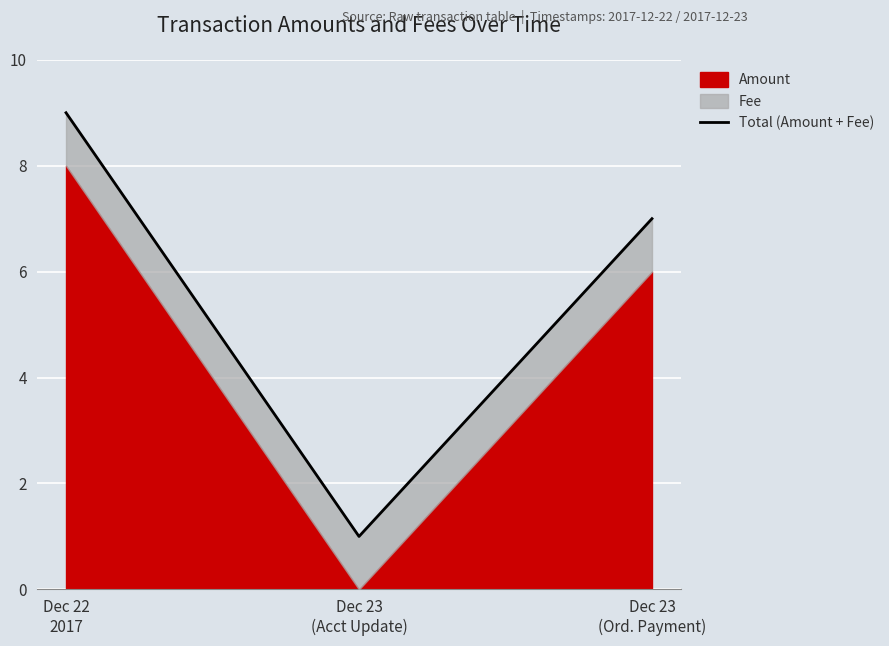

Which label corresponds to the largest value in the chart?

Dec 22
2017